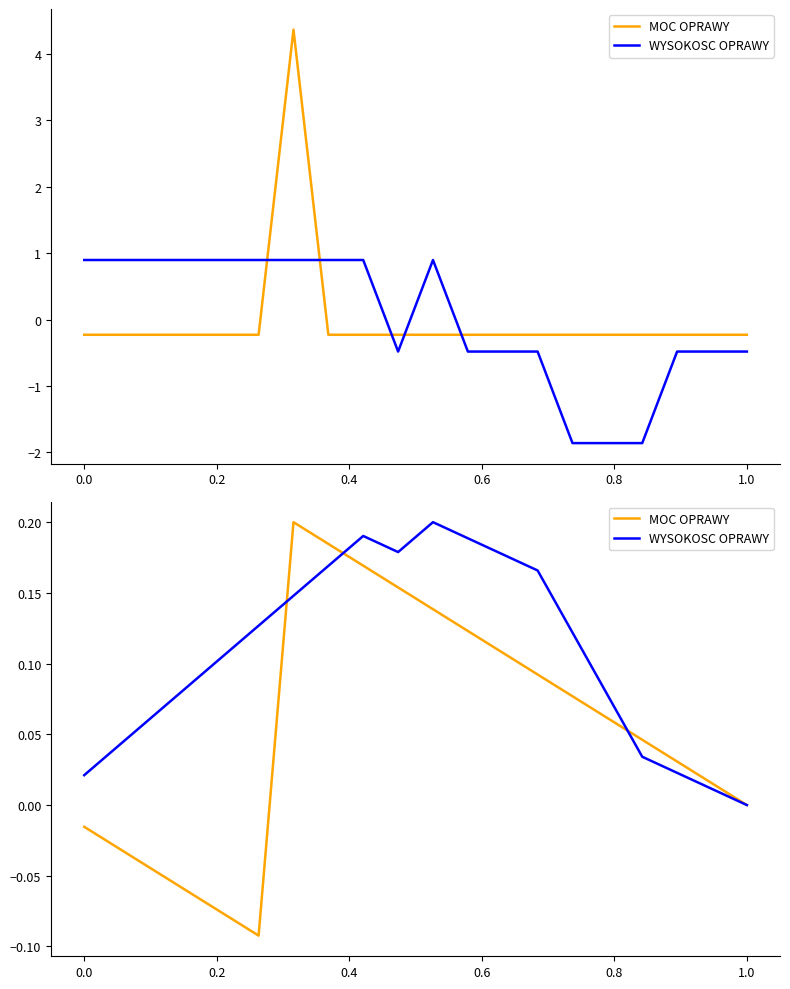

What is the difference between the maximum and minimum values in the MOC OPRAWY series?

0.3